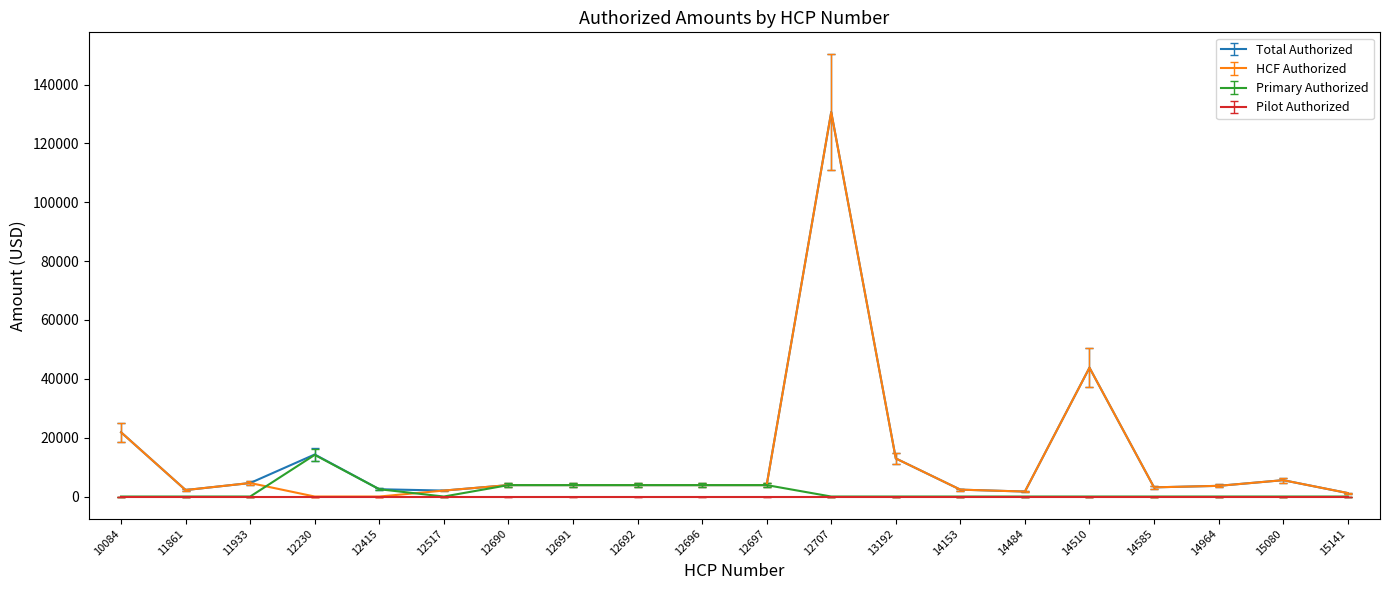

What is the spread (max minus min) of values at 12691?

3888.0